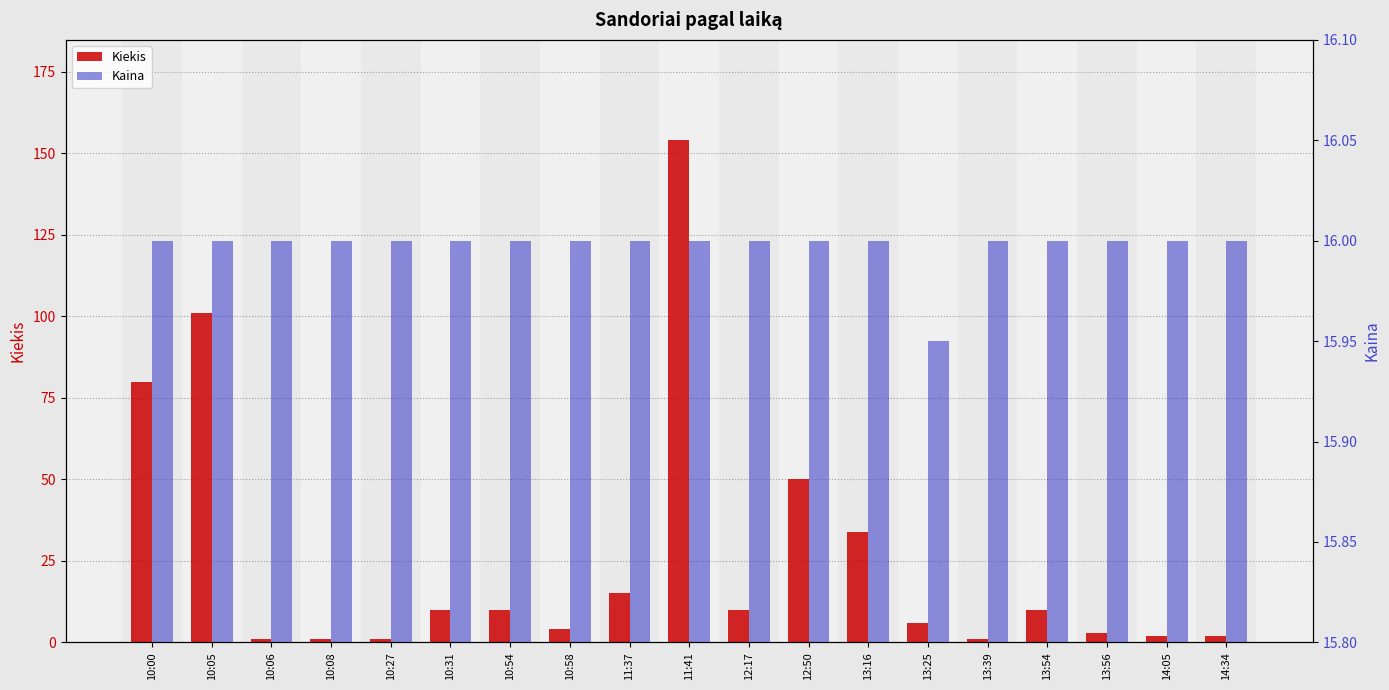

At which label does Kiekis reach its peak?

11:41